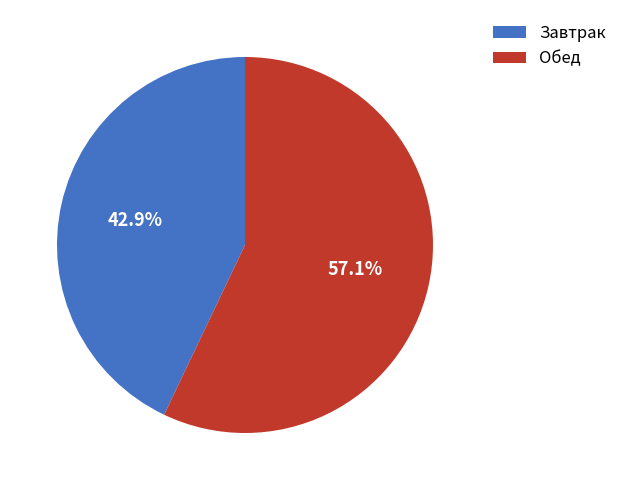

Between Завтрак and Обед, which is larger?

Обед